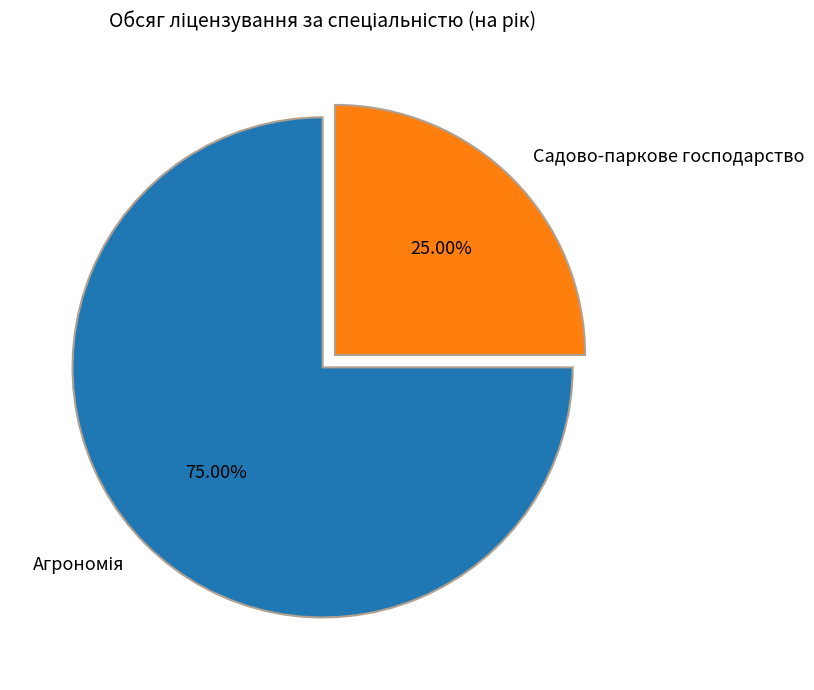

Is there a majority slice in this chart?

Yes